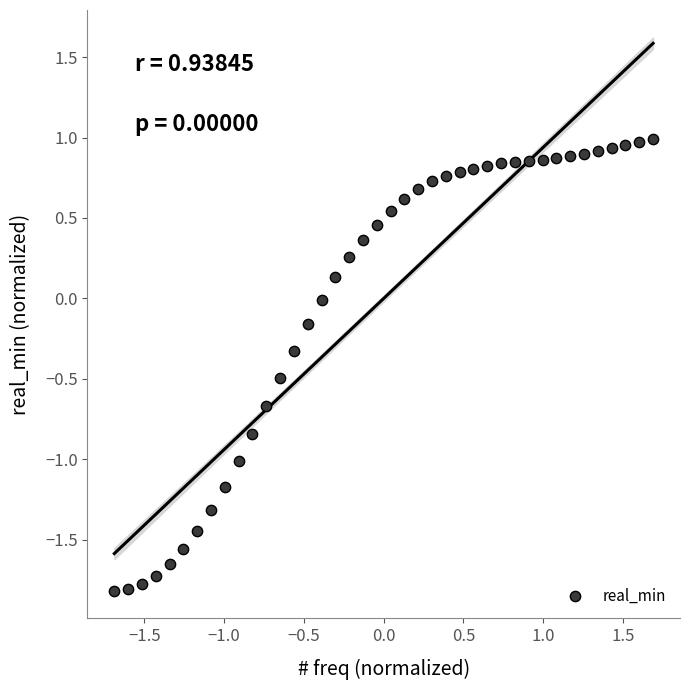

What is the range of X values (max minus min)?

3.4